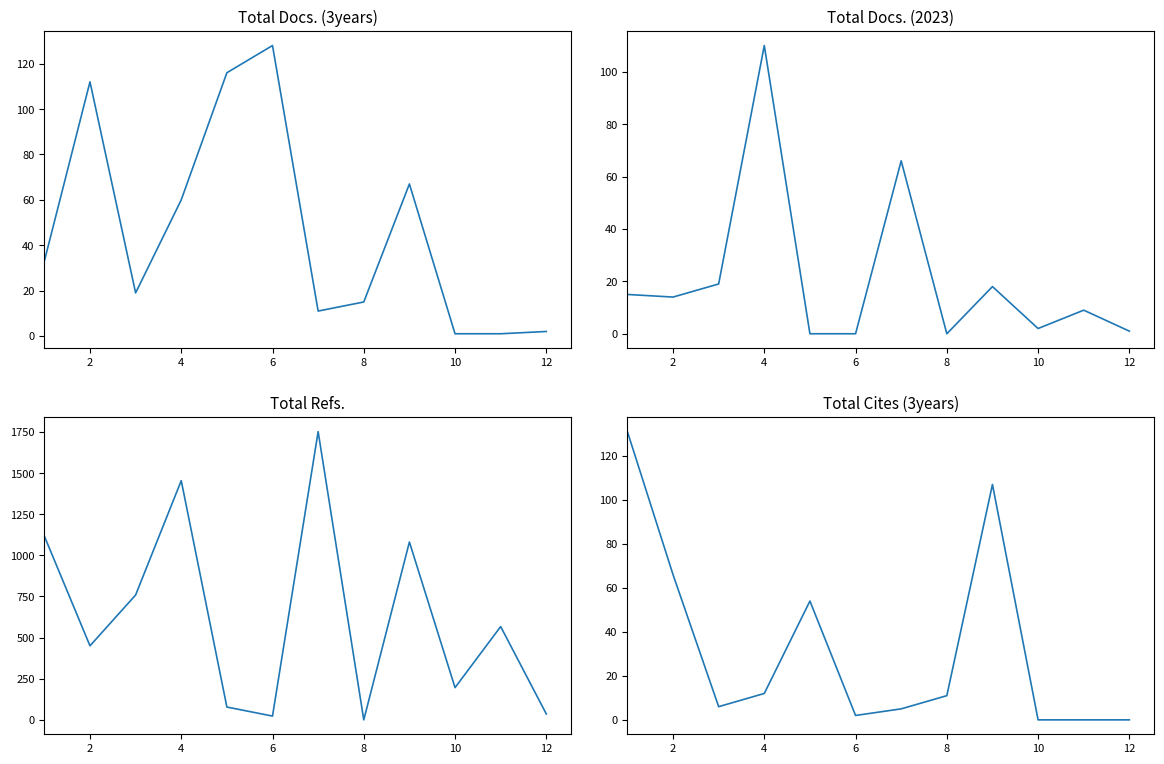

Which series ends up on top after the final intersection of Total Docs. (3years) and Total Docs. (2023)?

Total Docs. (3years)